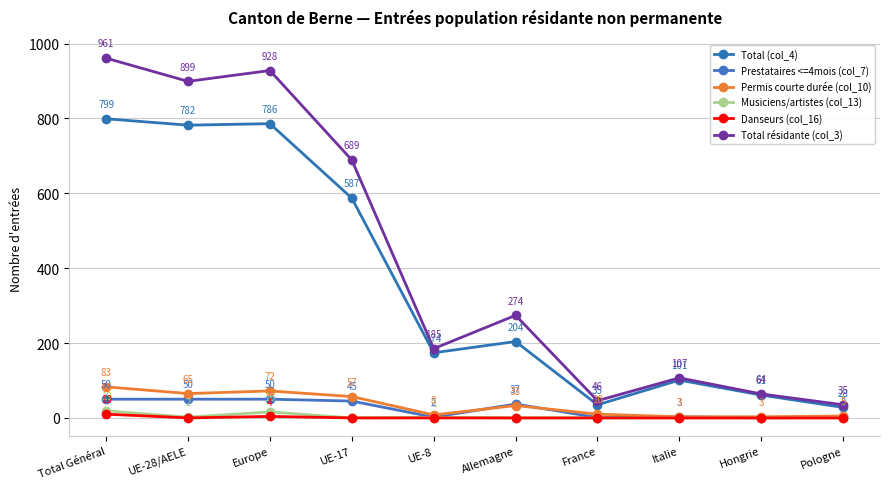

What is the average value of the Total résidante (col_3) series?

419